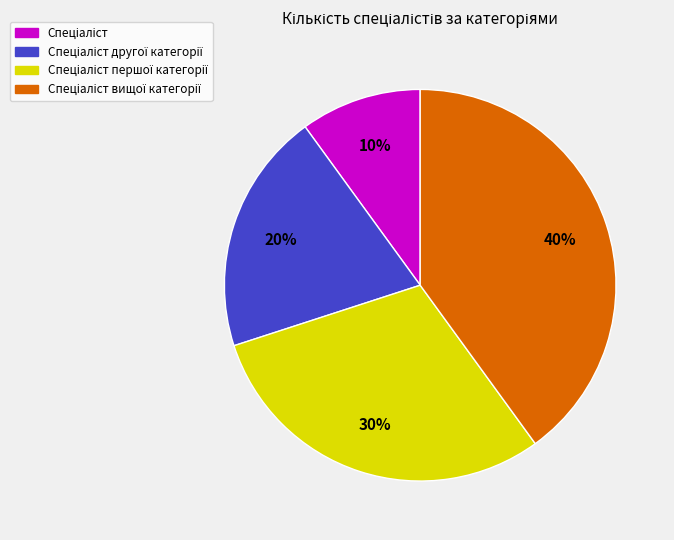

Is there a majority slice in this chart?

No